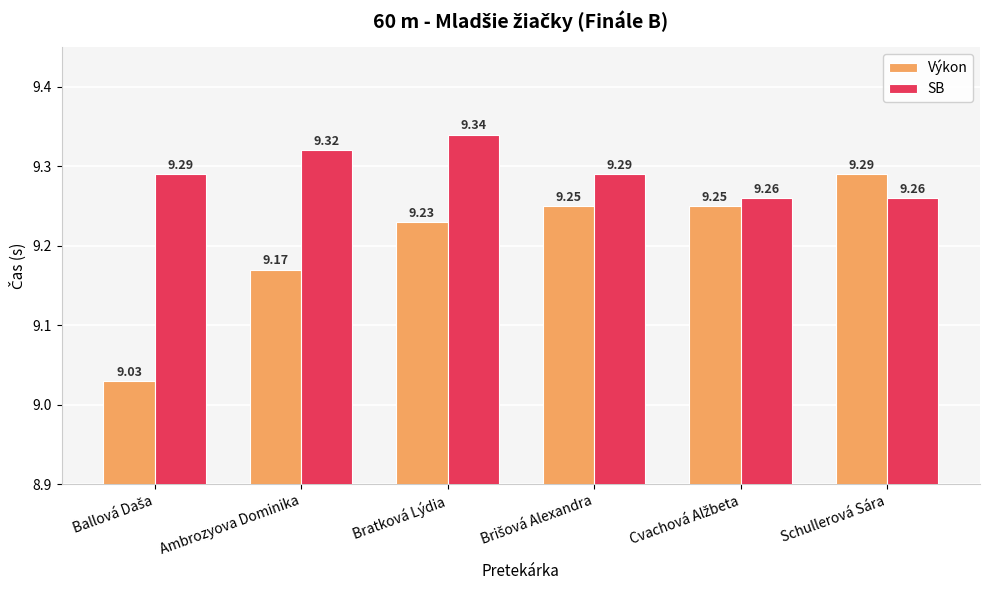

What is the sum of all SB values?

55.8